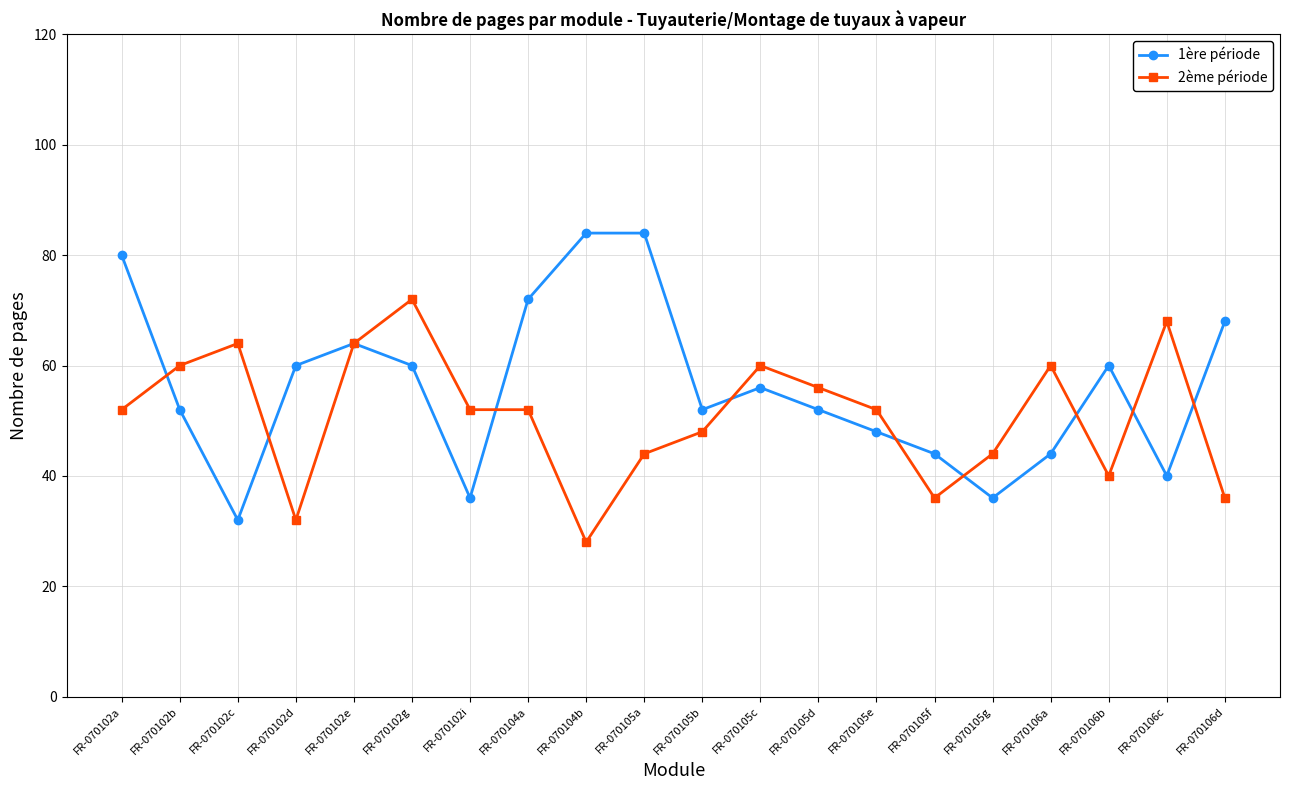

The 2ème période series shows 80 at FR-070105b. True or false?

False